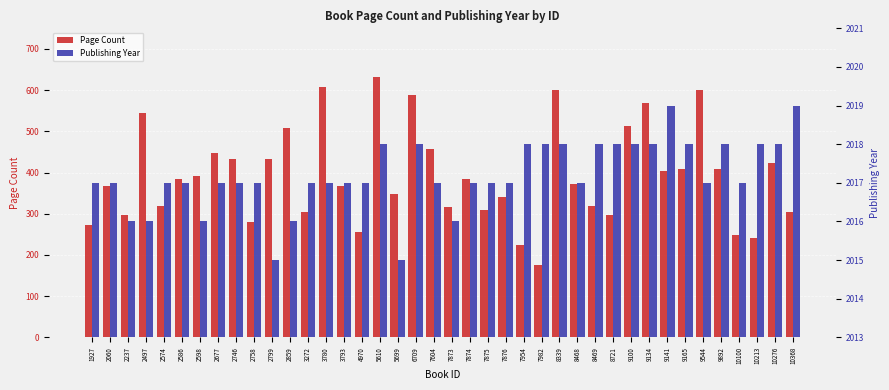

Does the chart contain any negative values?

No